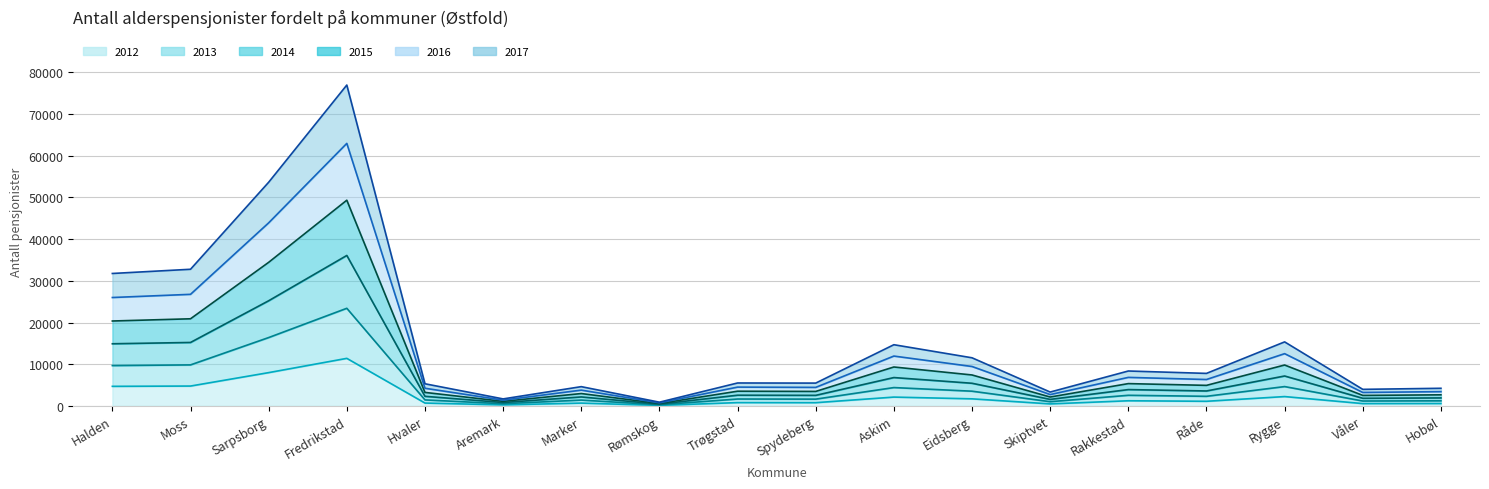

What value does the 2012 series have at Skiptvet, to the nearest 50?

500